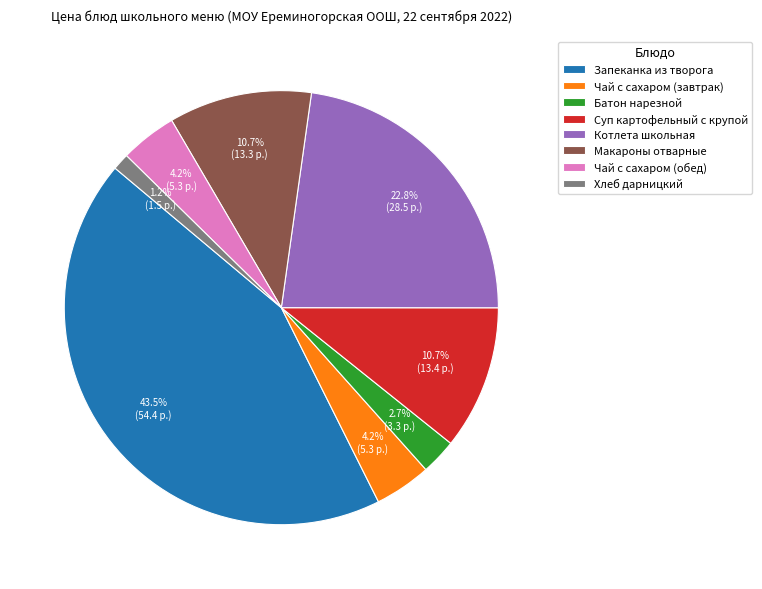

What is the ratio of the value at Чай с сахаром (обед) to the value at Макароны отварные?

0.4